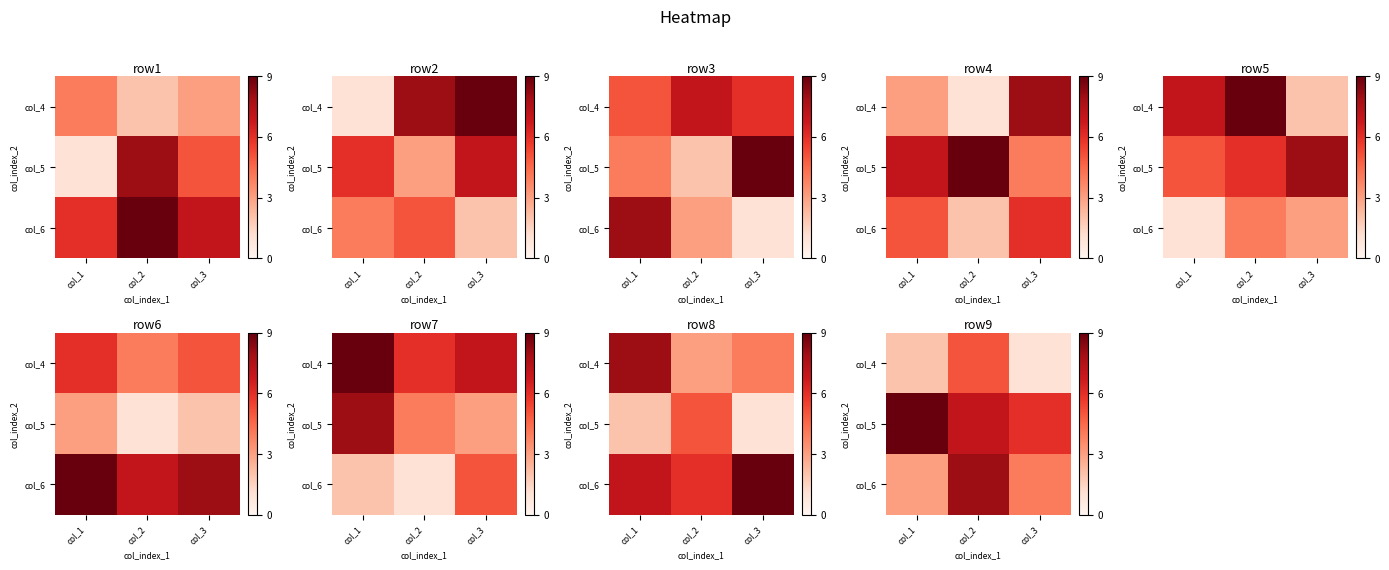

At which label does col_4 reach its peak?

col_2